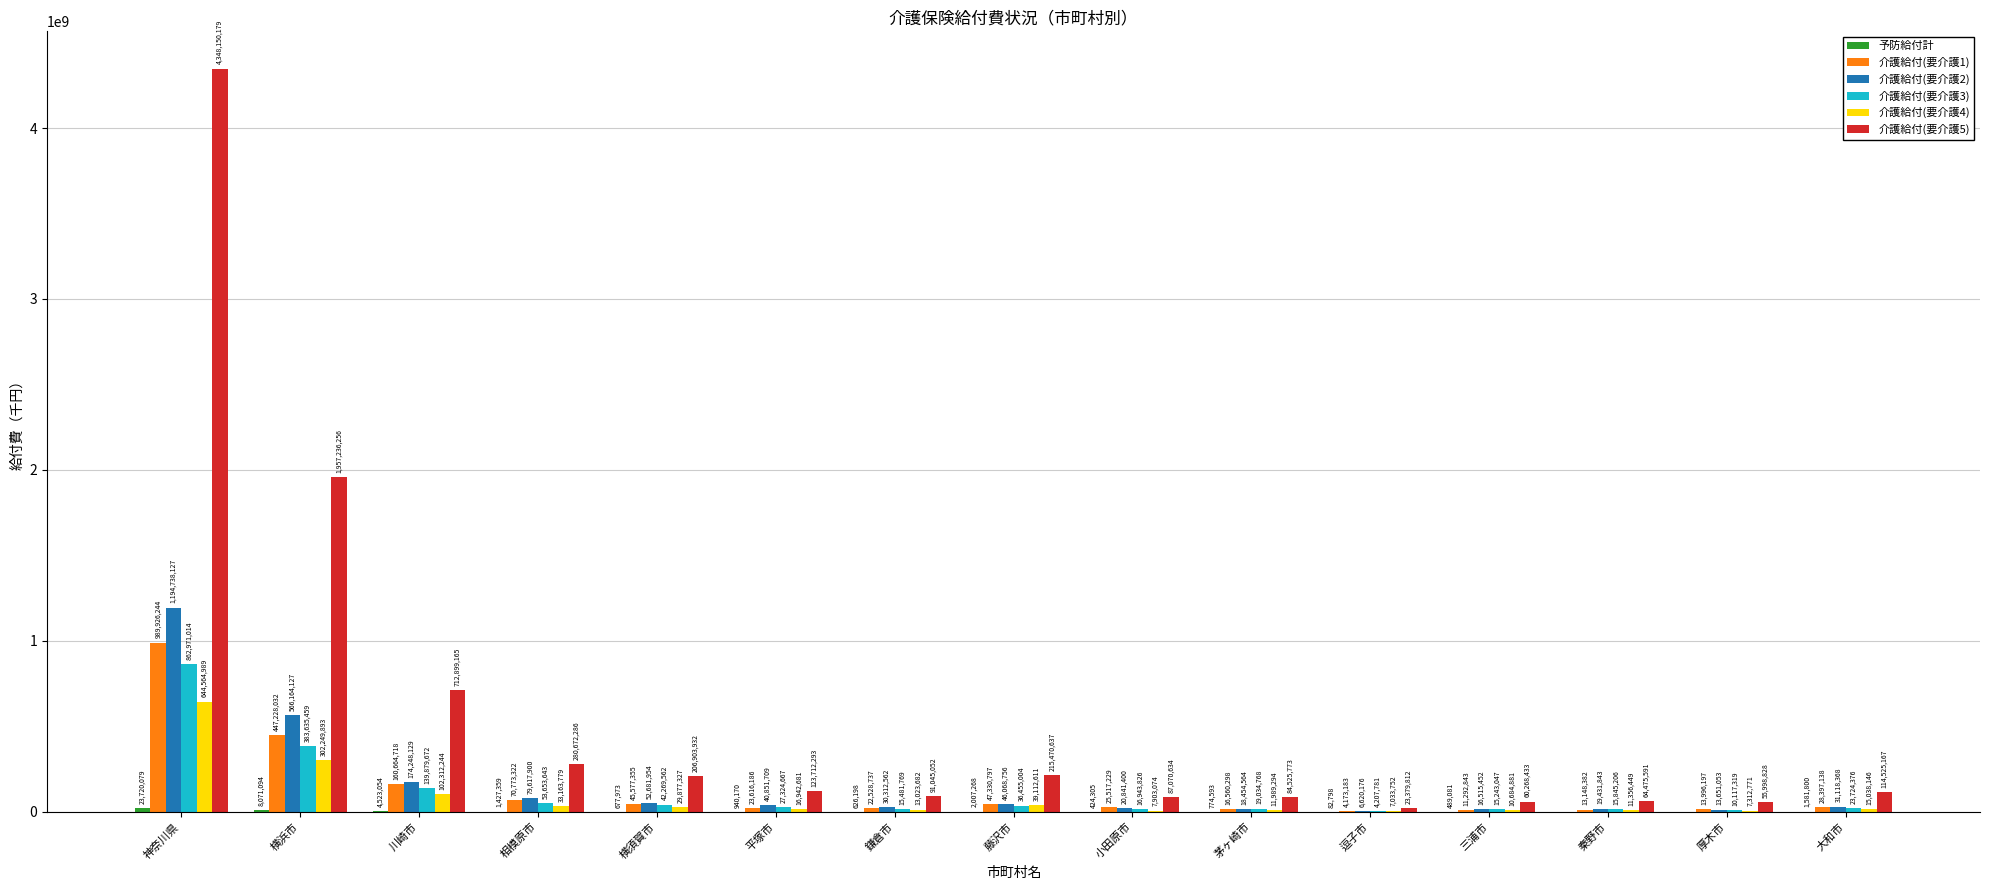

Does the chart contain stacked bars?

No